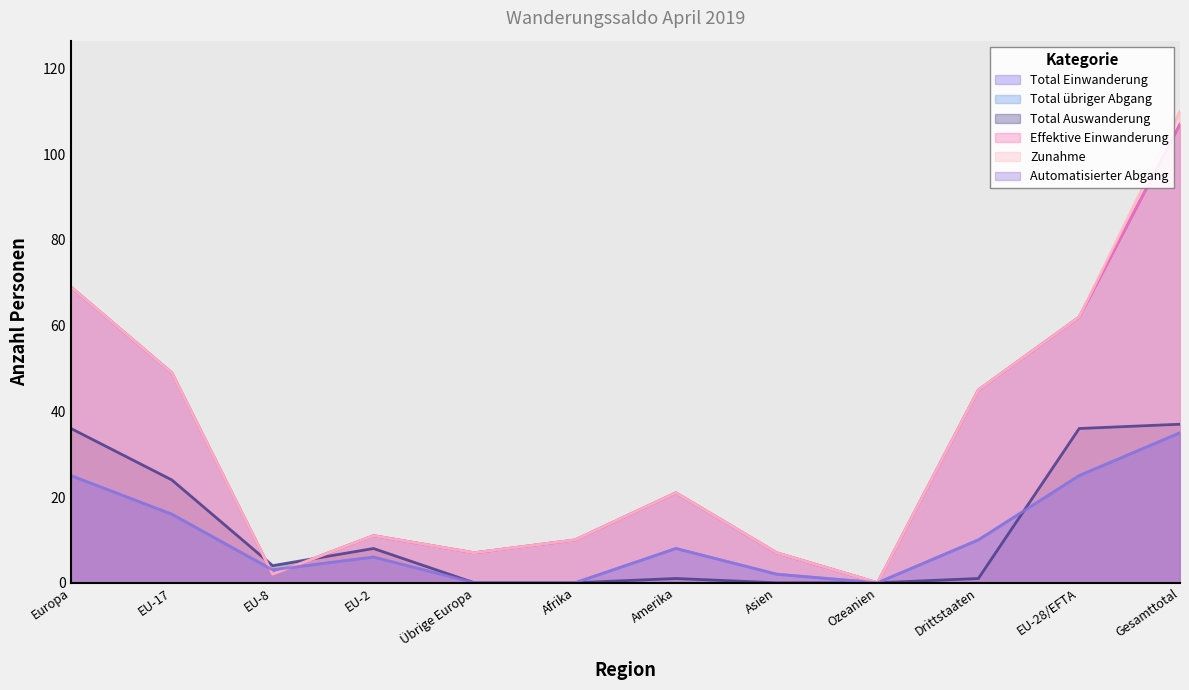

Which series has the largest range (max minus min)?

Zunahme